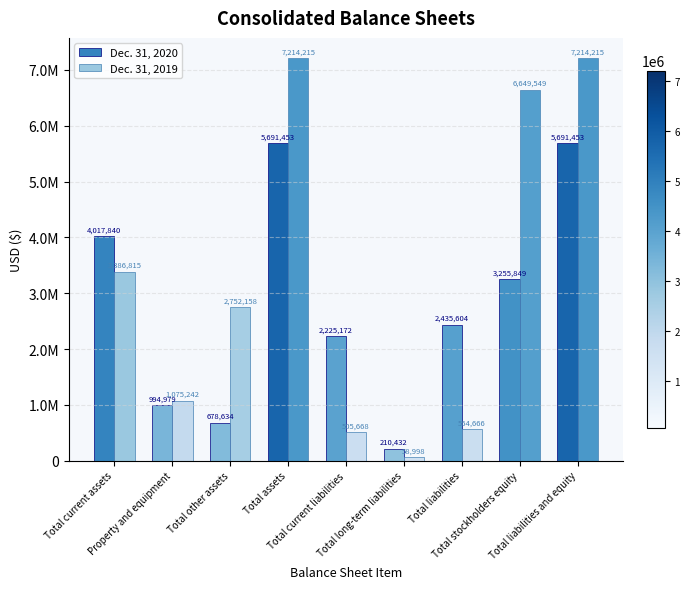

Where is Dec. 31, 2019 nearest to the value 3636606?

Total current assets